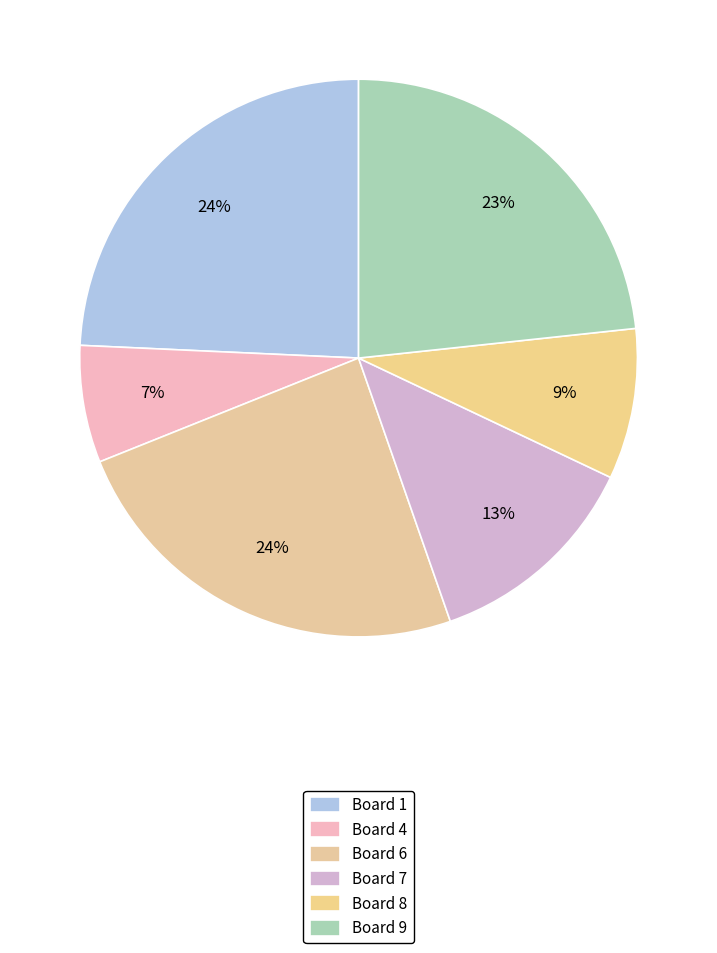

Count the number of slices in the pie.

6